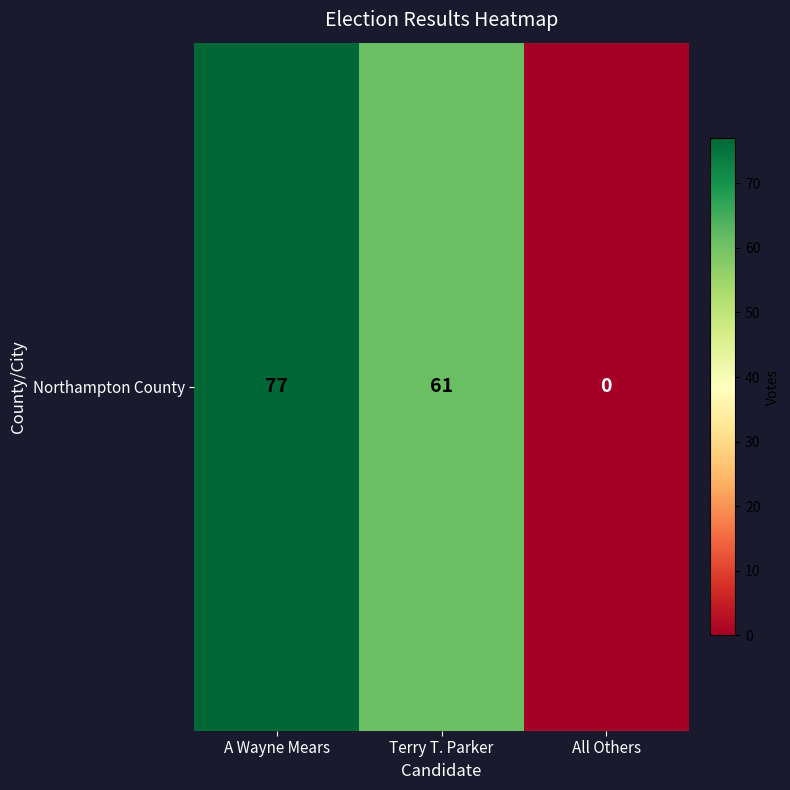

Count the values in the range 0 to 77.

3